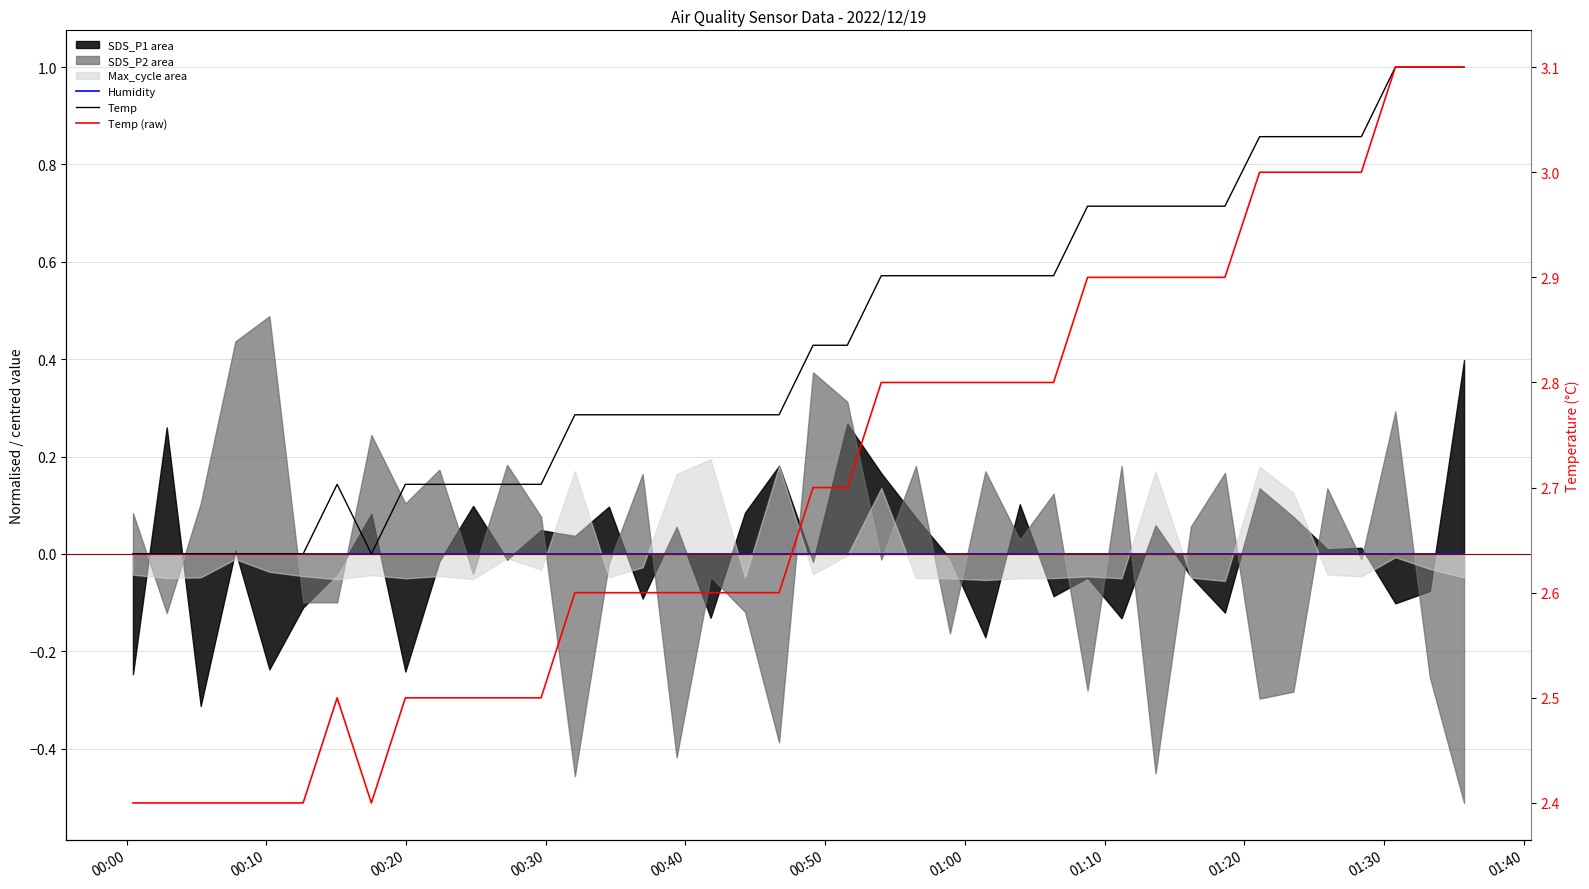

Where is Temp nearest to the value 0?

00:00